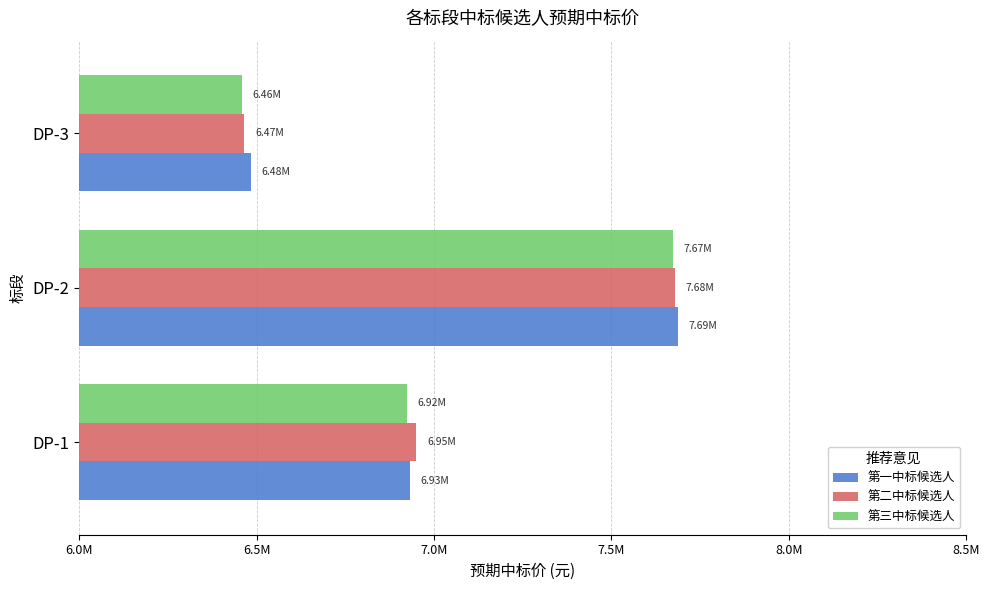

What is the average value of the 第二中标候选人 series?

7031232.5